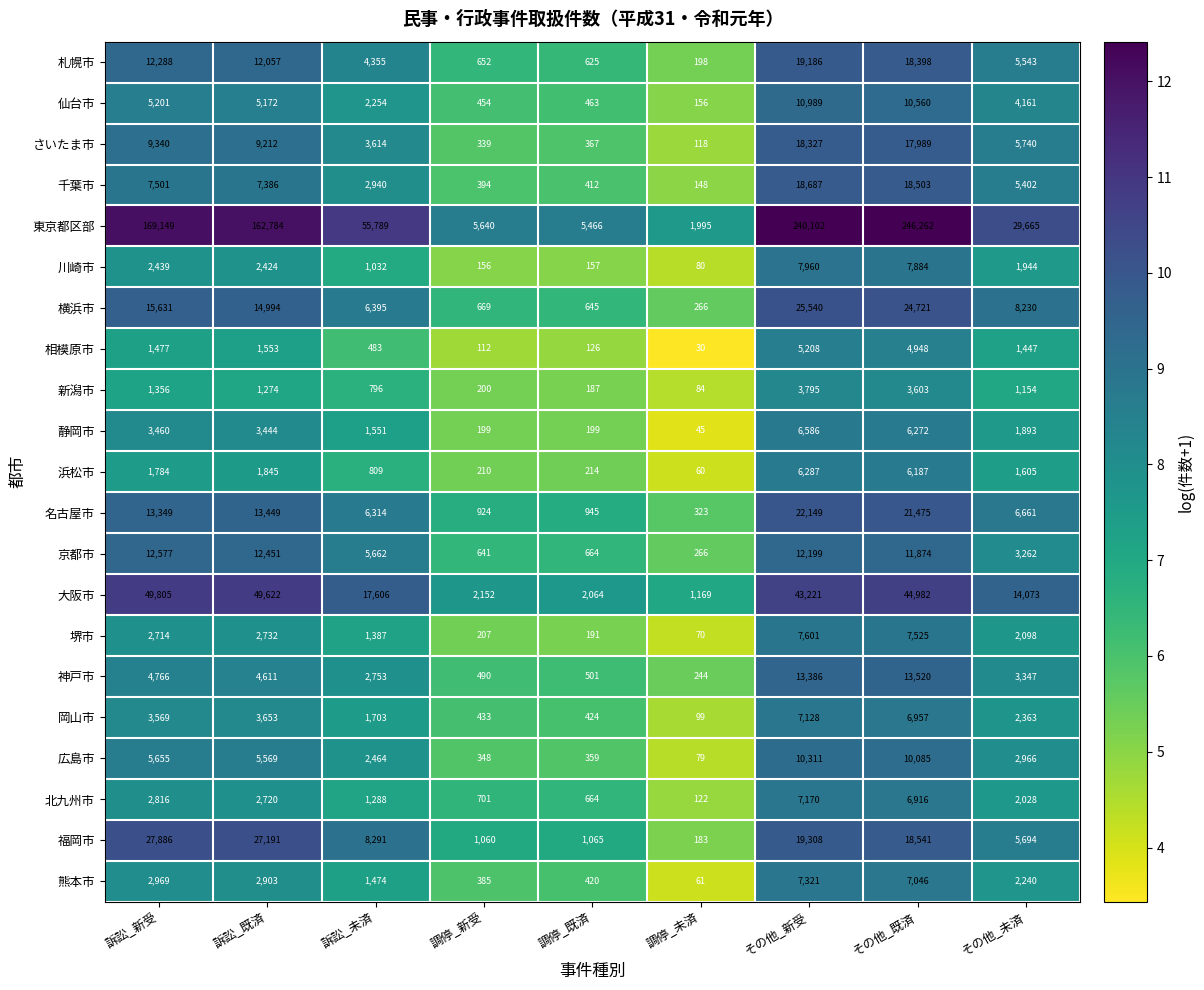

What is the maximum value shown in the chart?

246262